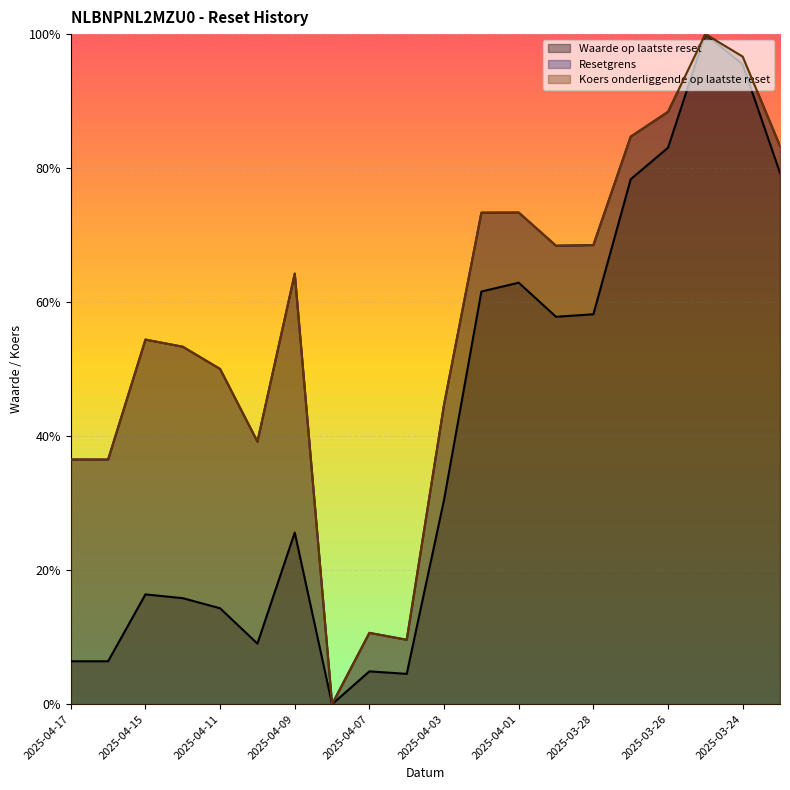

The value of Waarde op laatste reset at 2025-04-08 is 0.0. True or false?

True